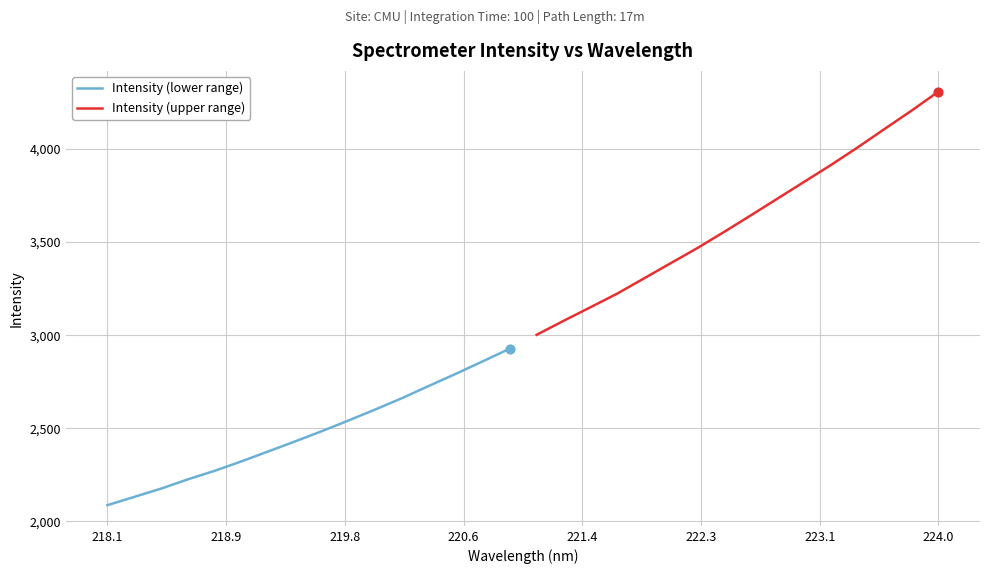

Which series reaches the maximum Y coordinate?

Intensity (upper range)